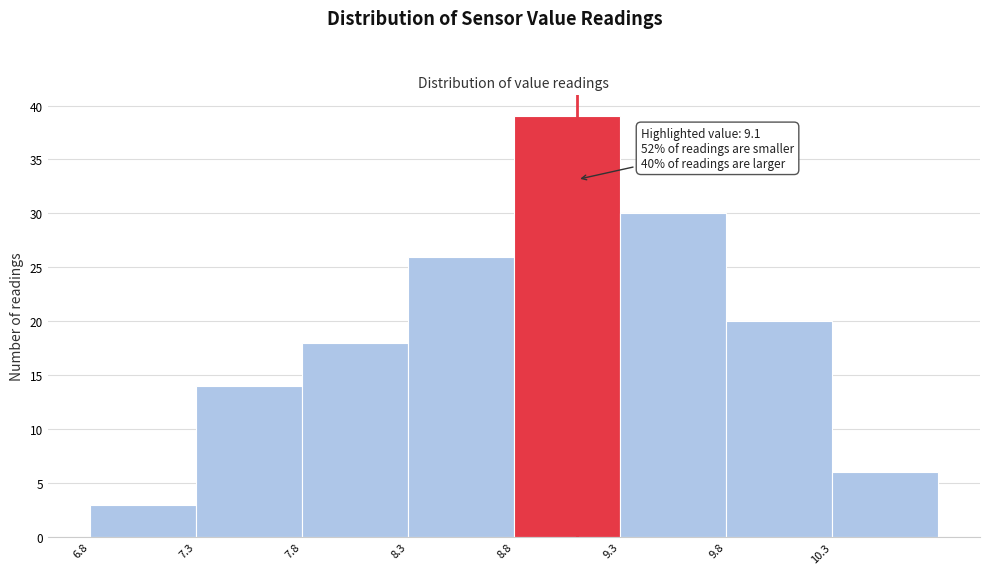

Which range on the x-axis has the tallest bar?

8.8 to 9.3